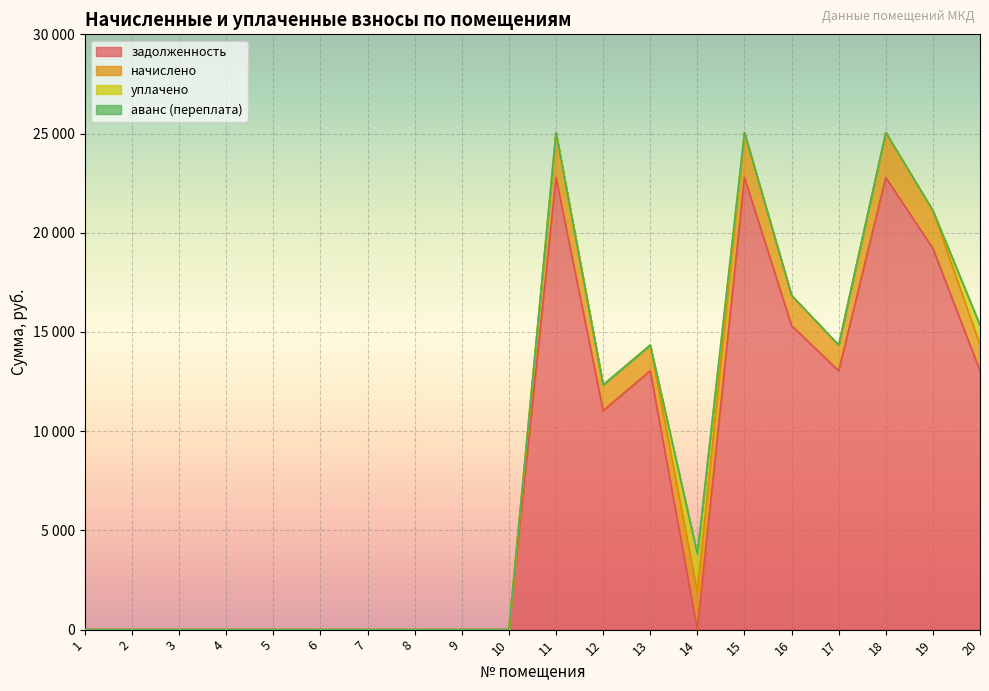

What are all the series names shown in the legend?

задолженность, начислено, уплачено, аванс (переплата)